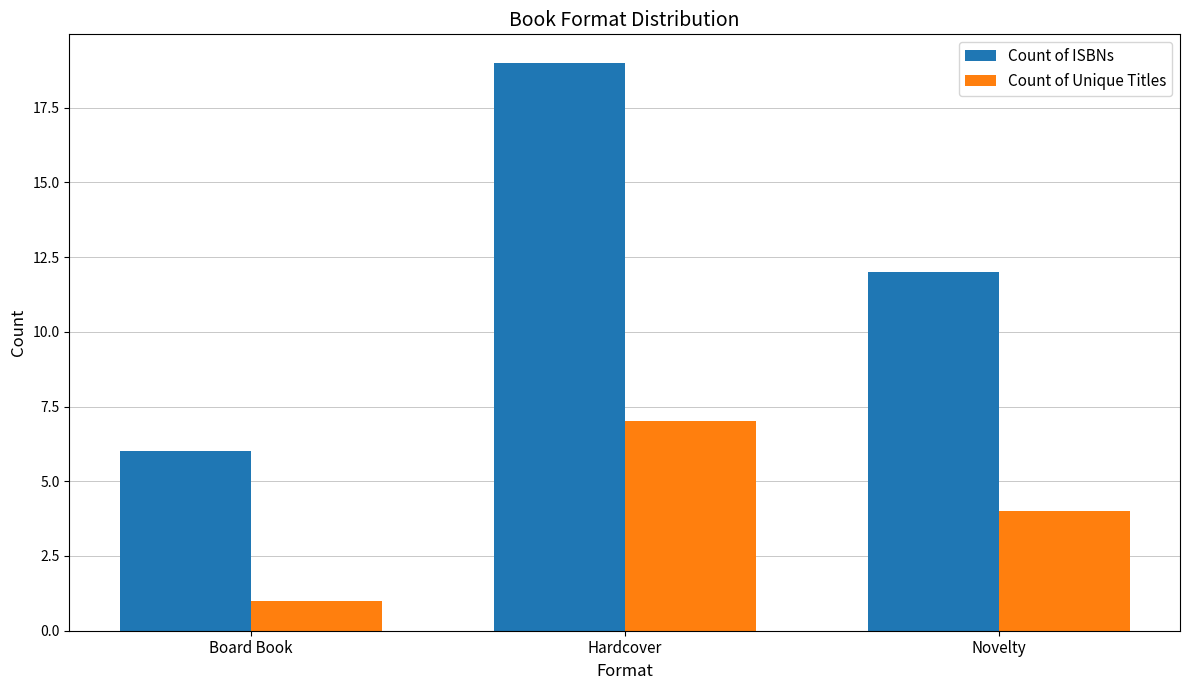

Which series changed the most between Board Book and Novelty?

Count of ISBNs